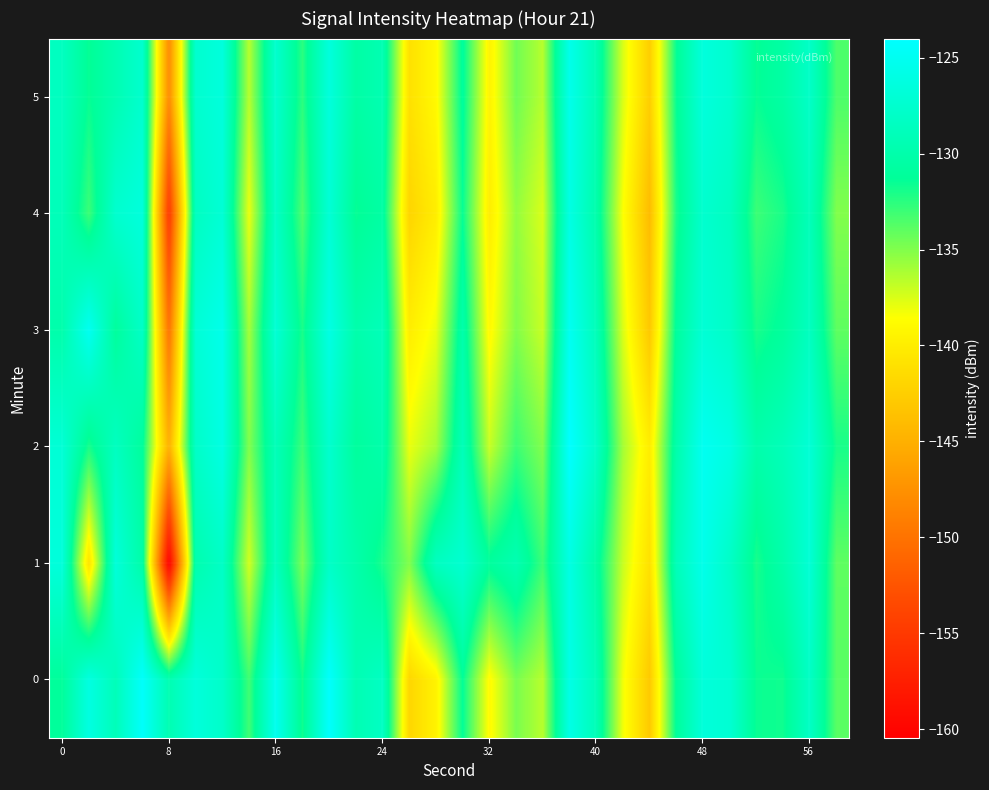

Rank the series by their maximum value, from lowest to highest.

4, 1, 5, 3, 0, 2